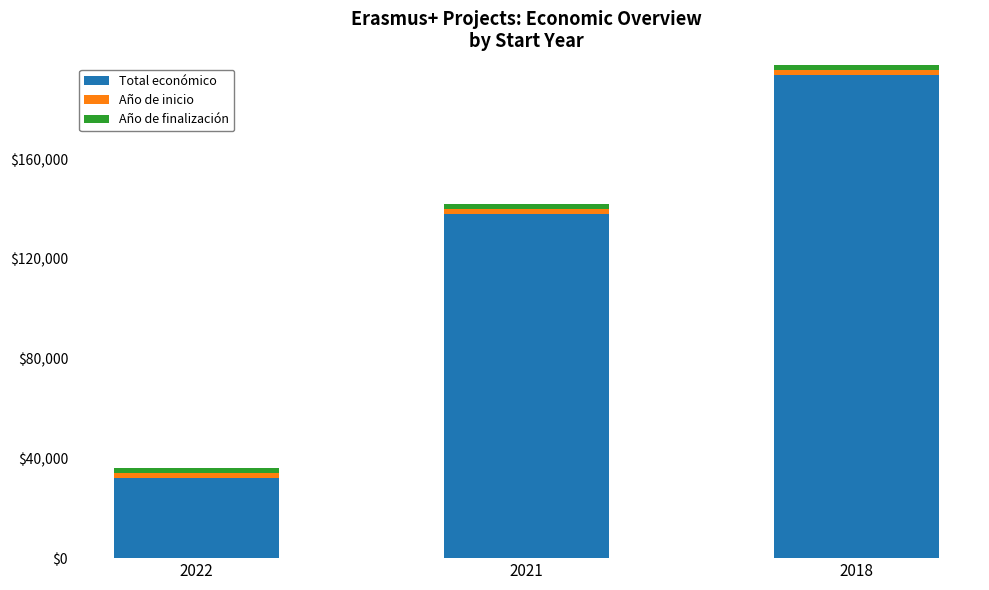

Does the chart contain stacked bars?

Yes